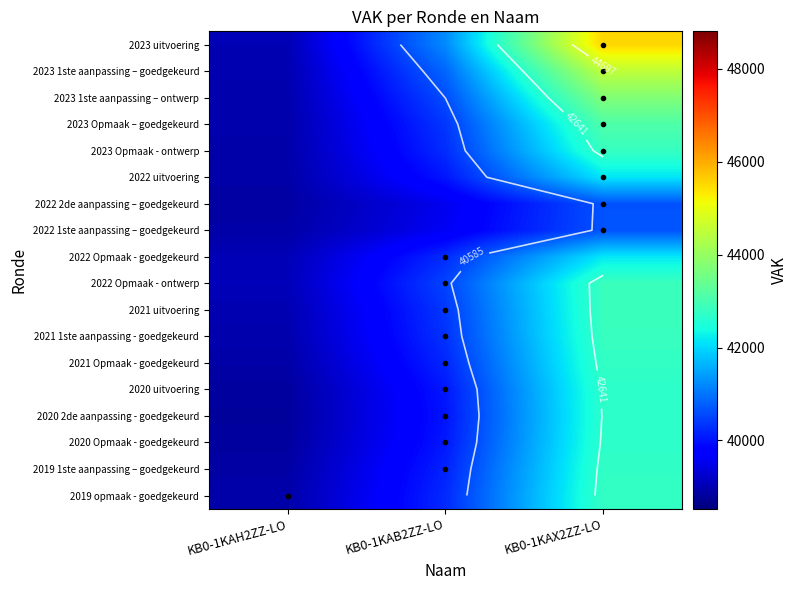

At which label is 2022 Opmaak - ontwerp closest to 40951?

KB0-1KAB2ZZ-LO